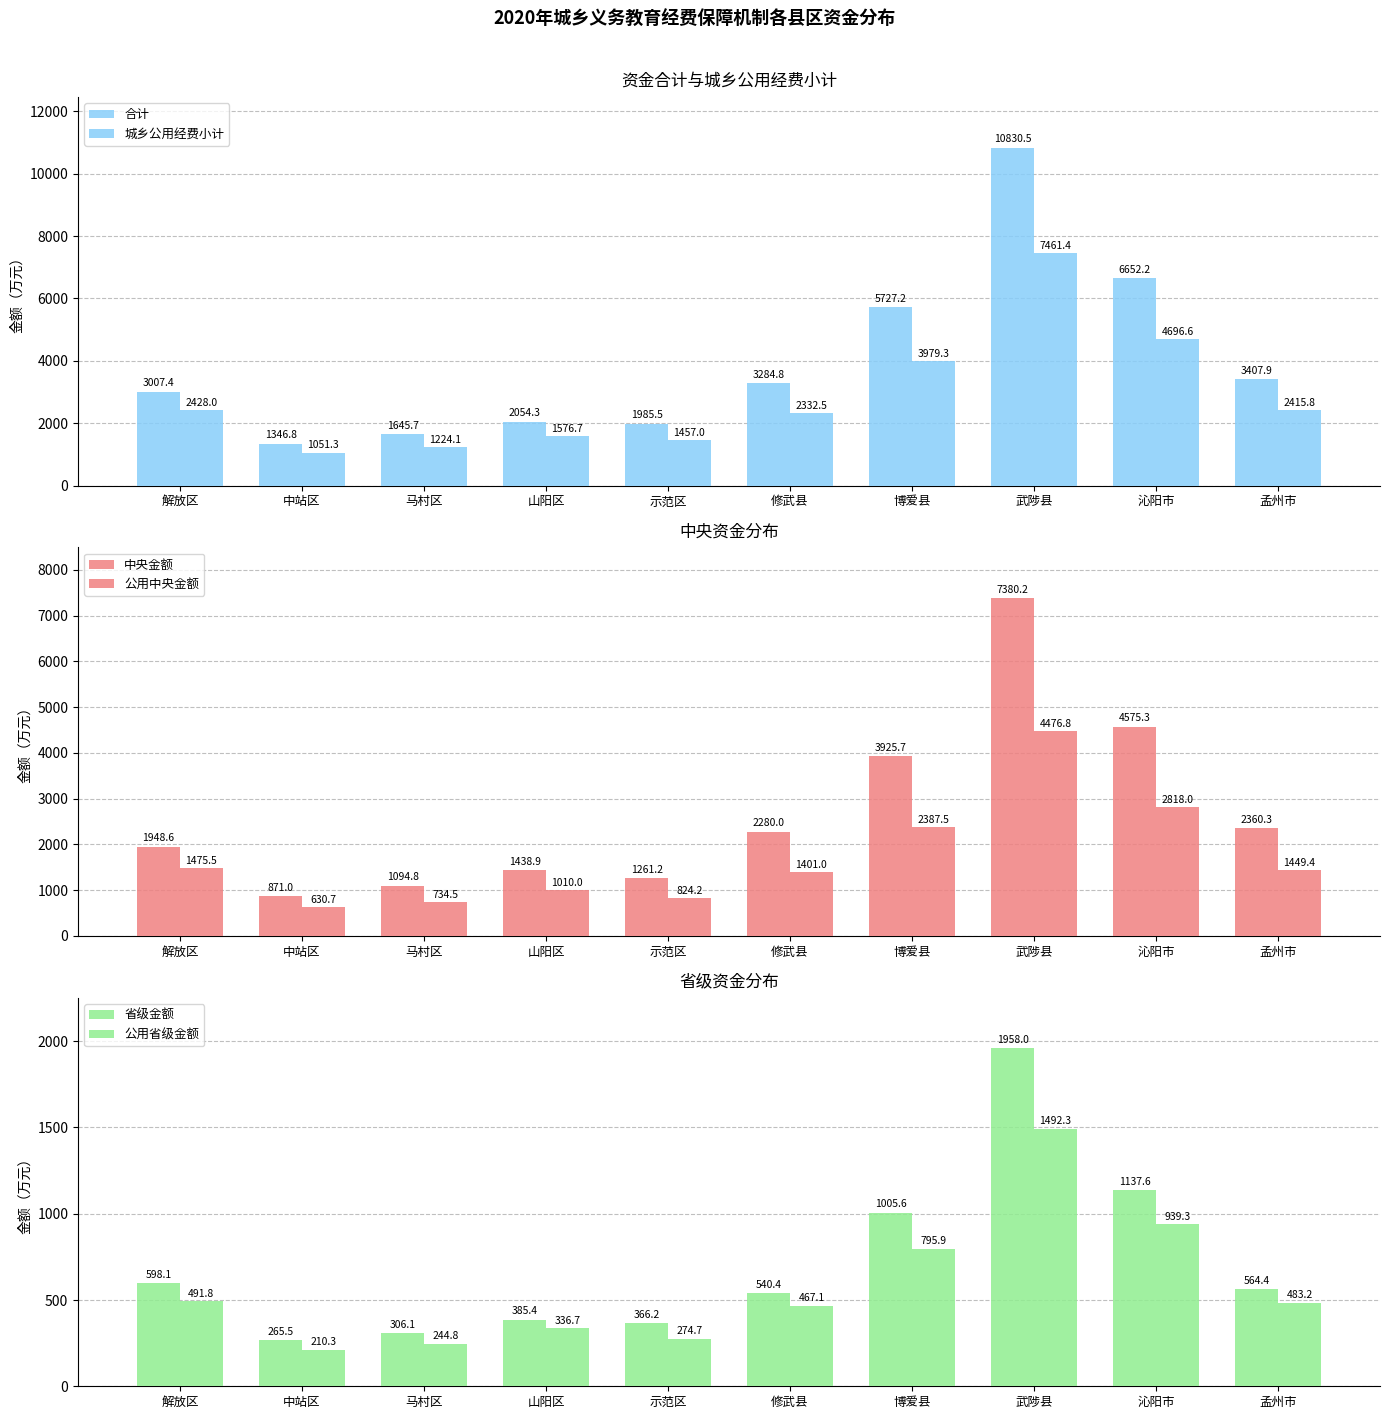

At which label does 公用省级金额 first exceed 483?

解放区